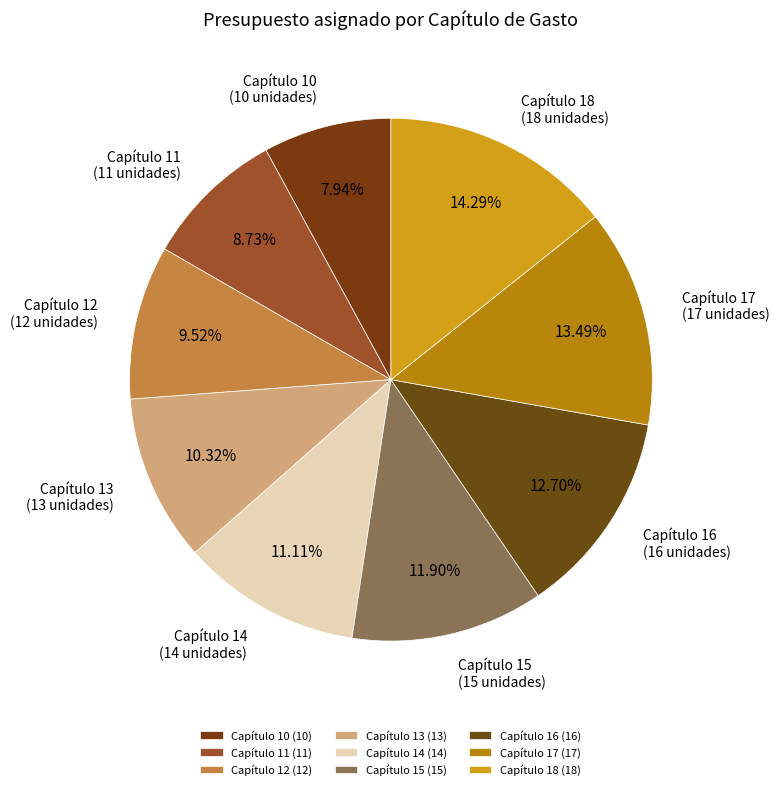

To the nearest percent, what portion does Capítulo 10 represent?

8%